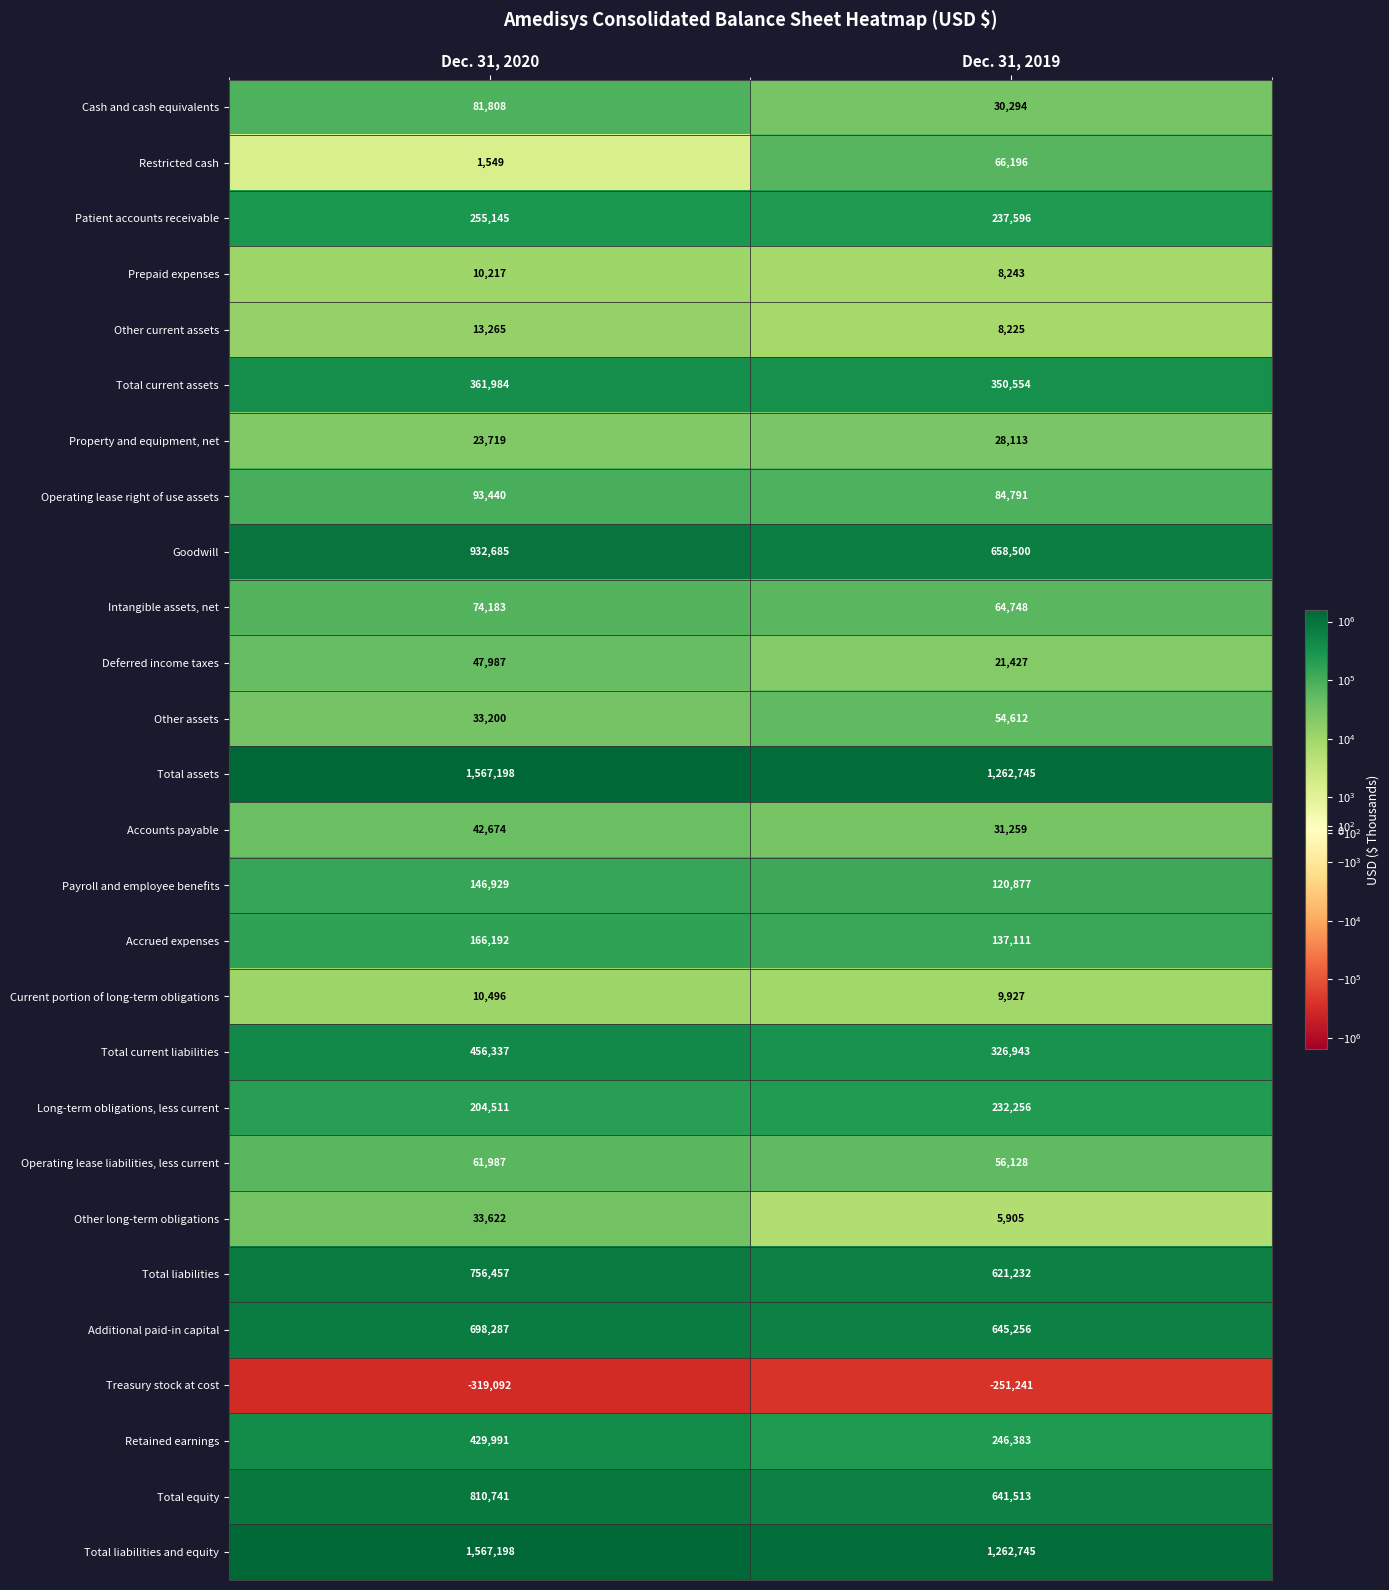

What is the total value across all series at Dec. 31, 2020?

8562710